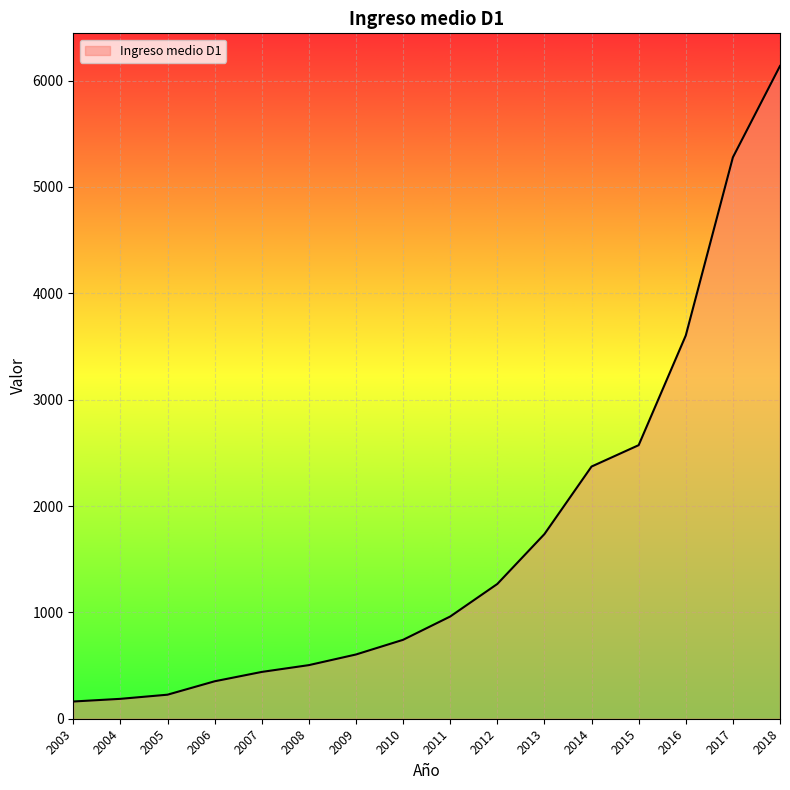

Approximately how many times larger is the value at 2012 compared to 2016?

0.4